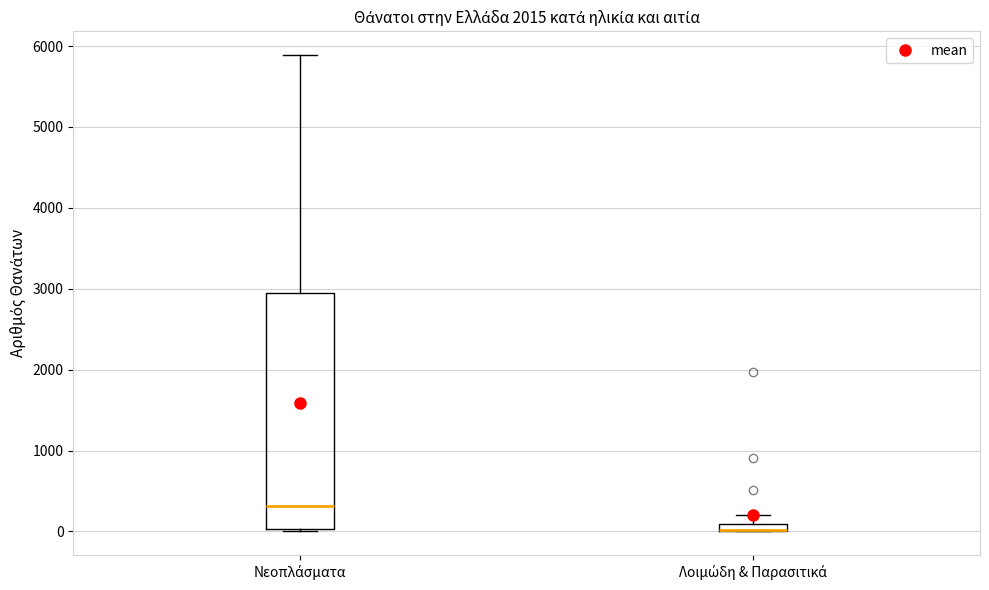

Which box is the tallest, from its lower edge to its upper edge?

Νεοπλάσματα